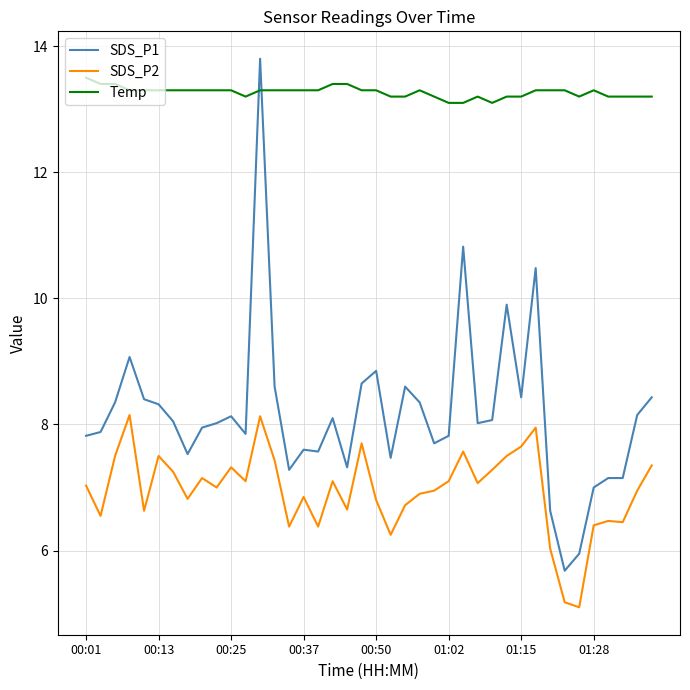

What is the maximum value shown in the chart?

13.8